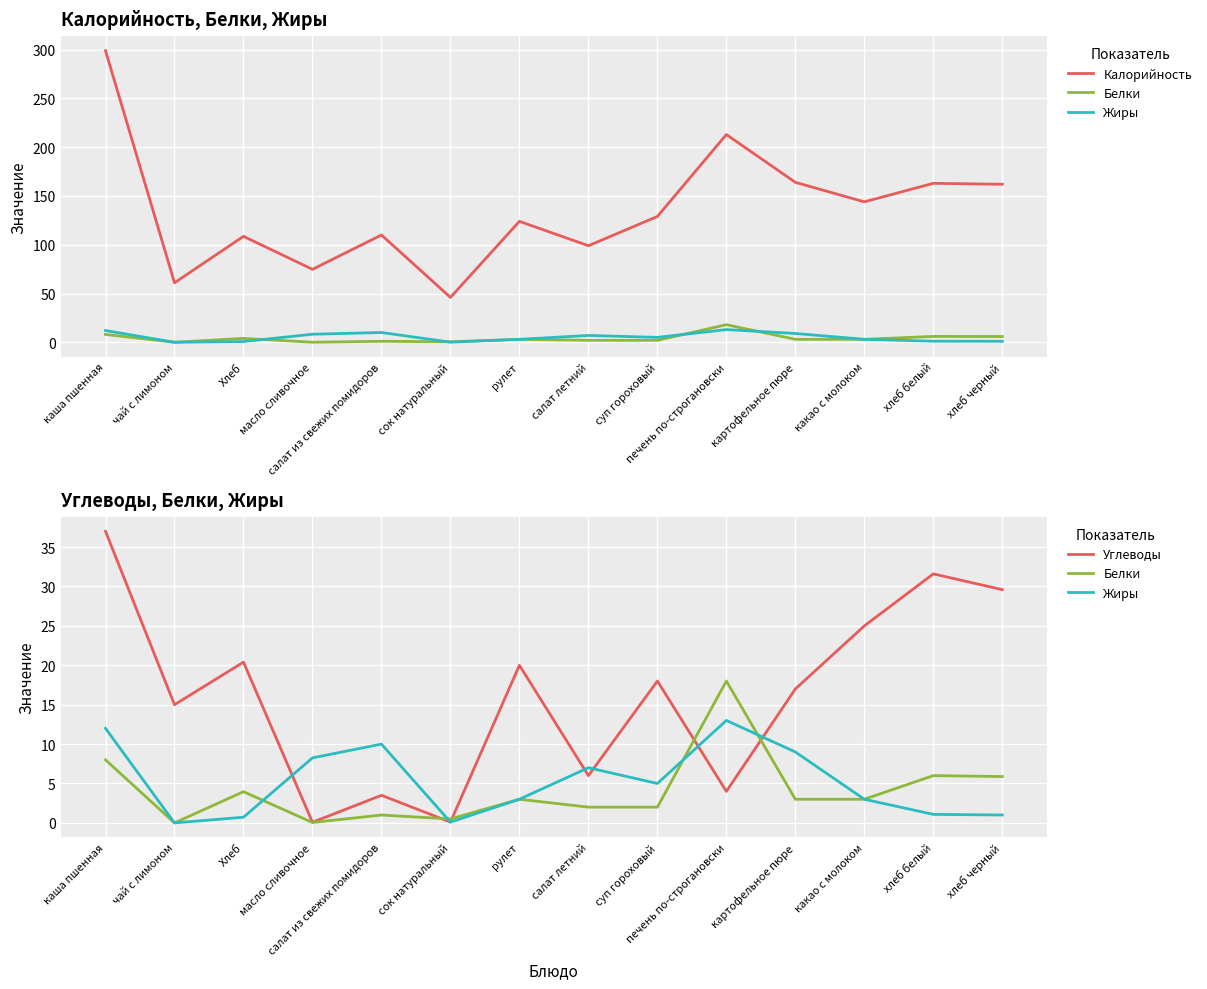

Reading left to right, what are all the values shown in this chart?

Калорийность: 299.0	61.0	108.6	74.8	110.0	46.0	124.0	99.0	129.0	213.0	164.0	144.0	163.0	162.0
Белки: 8.0	0.0	4.0	0.1	1.0	0.5	3.0	2.0	2.0	18.0	3.0	3.0	6.0	5.9
Жиры: 12.0	0.0	0.7	8.2	10.0	0.1	3.0	7.0	5.0	13.0	9.0	3.0	1.1	1.0
Углеводы: 37.0	15.0	20.4	0.1	3.5	0.1	20.0	6.0	18.0	4.0	17.0	25.0	31.6	29.6